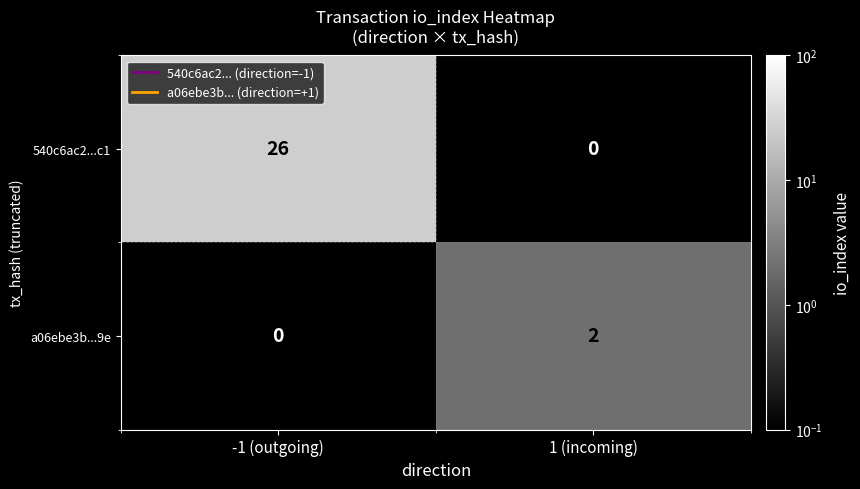

What is the average value of the 540c6ac2...c1 series?

13